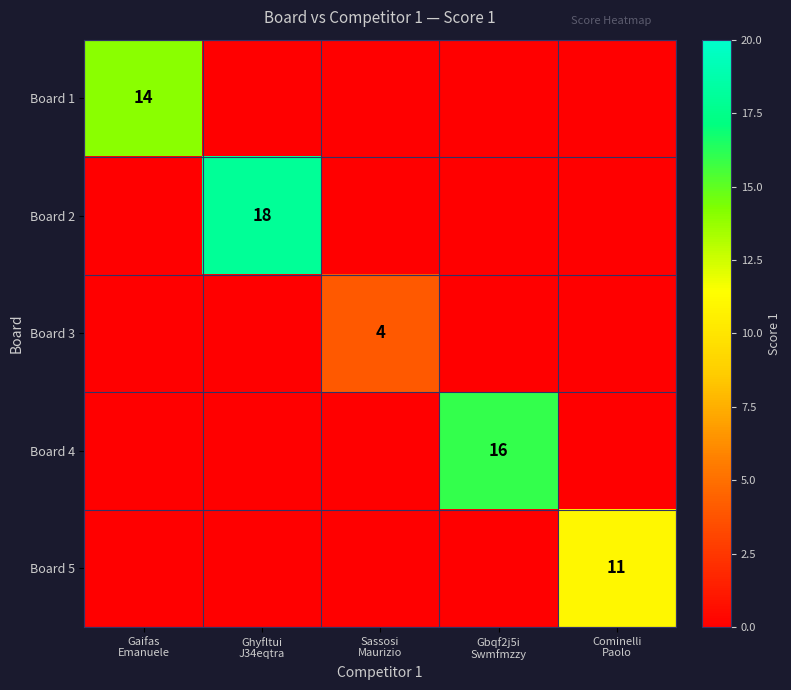

Rank the series at Cominelli Paolo from highest to lowest value.

Board 5, Board 1, Board 2, Board 3, Board 4